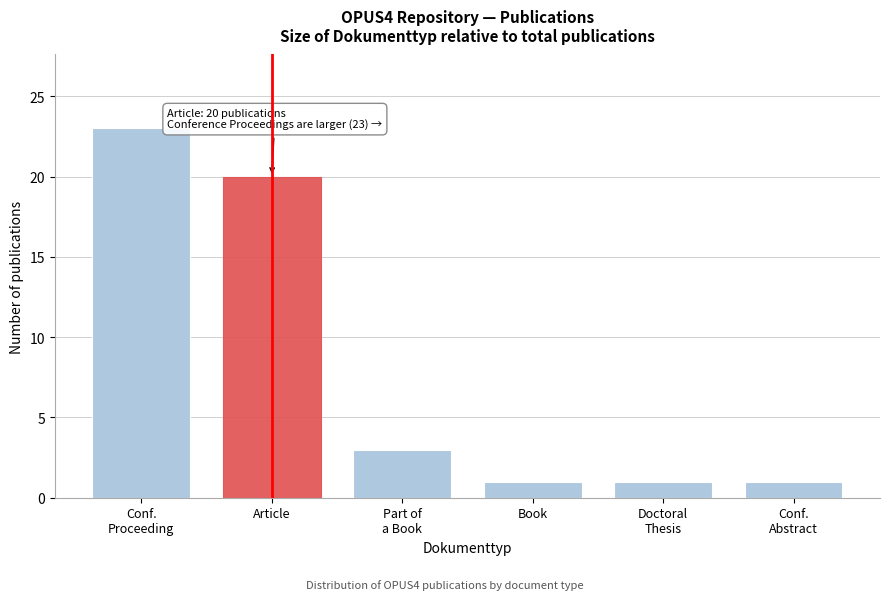

Reading right to left, transcribe all the data shown in this chart.

1	1	1	3	20	23